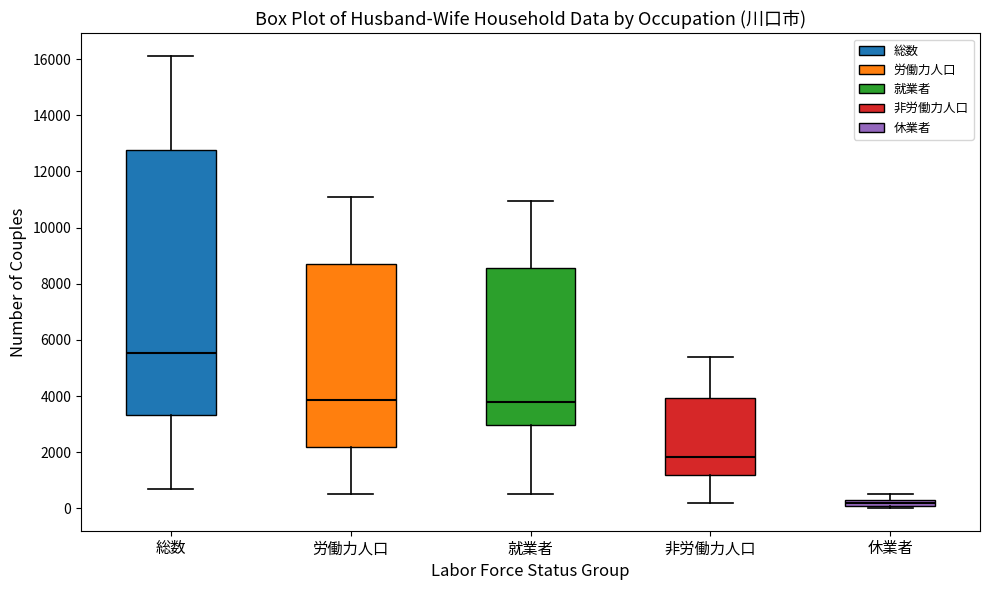

Where does the upper whisker of the box for 労働力人口 end on the y-axis? The values are not printed on the chart, so give them approximately, as read against the axis.

11000